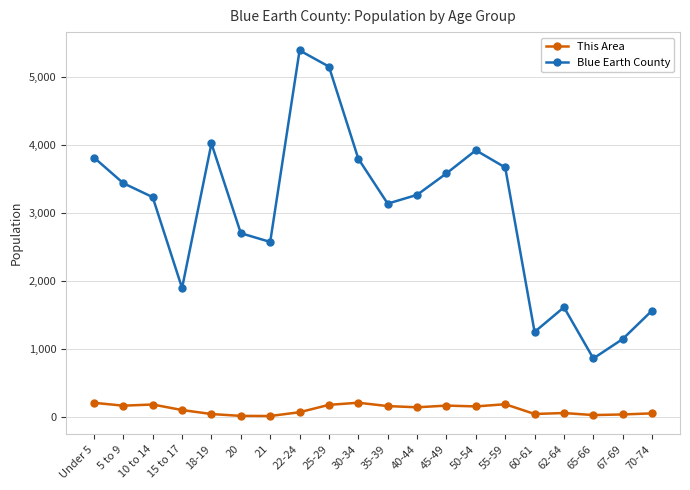

Between 21 and 40-44, which series saw the biggest shift?

Blue Earth County